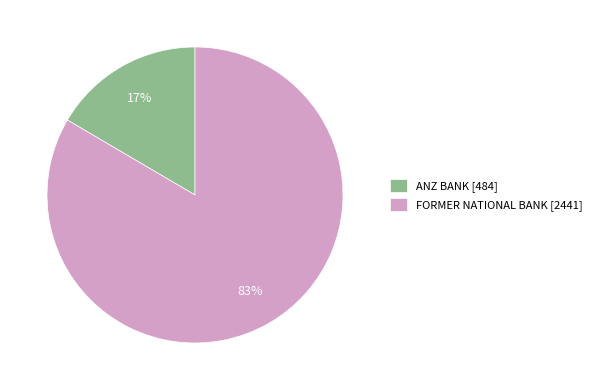

The FORMER NATIONAL BANK slice represents 75% of the pie. True or false?

False